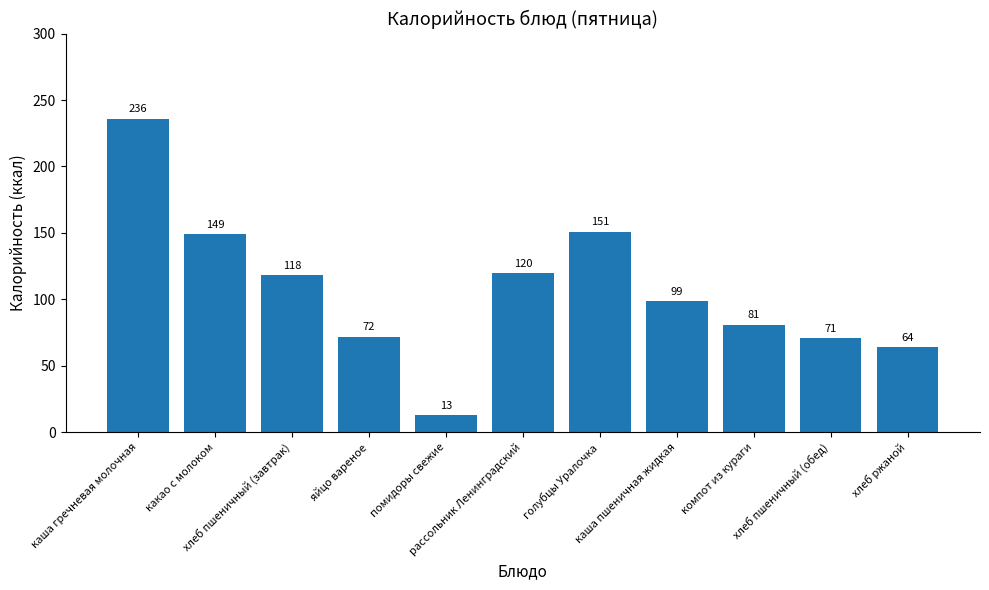

Which has a higher value, каша пшеничная жидкая or рассольник Ленинградский?

рассольник Ленинградский